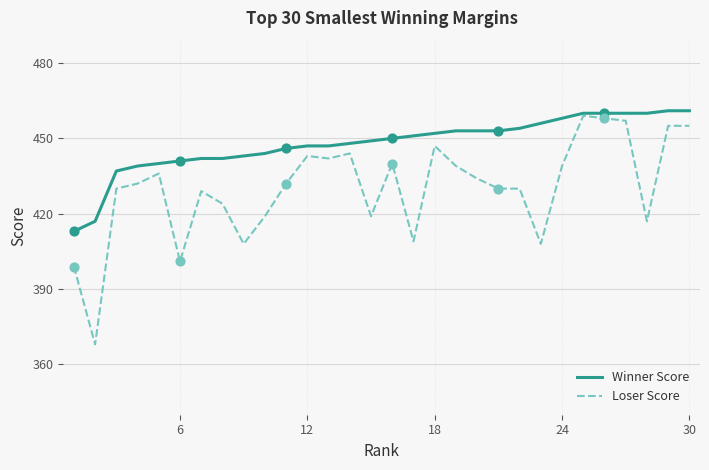

Which series has the largest total across all categories?

Winner Score